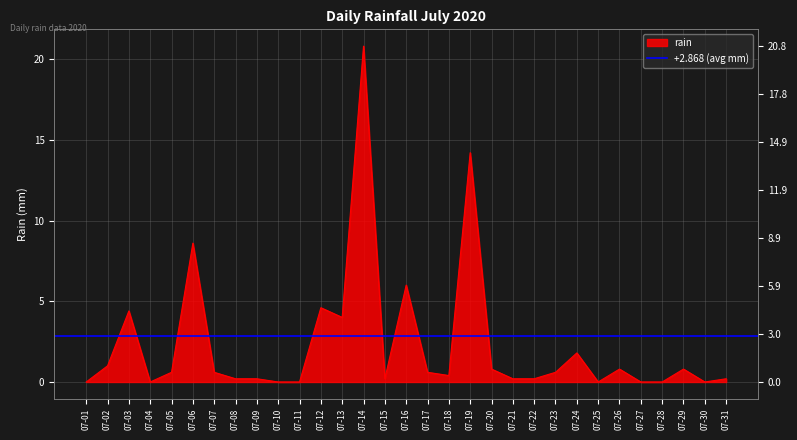

List the labels in order of value, smallest first.

2020-07-01, 2020-07-04, 2020-07-10, 2020-07-11, 2020-07-25, 2020-07-27, 2020-07-28, 2020-07-30, 2020-07-08, 2020-07-09, 2020-07-15, 2020-07-21, 2020-07-22, 2020-07-31, 2020-07-18, 2020-07-05, 2020-07-07, 2020-07-17, 2020-07-23, 2020-07-20, 2020-07-26, 2020-07-29, 2020-07-02, 2020-07-24, 2020-07-13, 2020-07-03, 2020-07-12, 2020-07-16, 2020-07-06, 2020-07-19, 2020-07-14